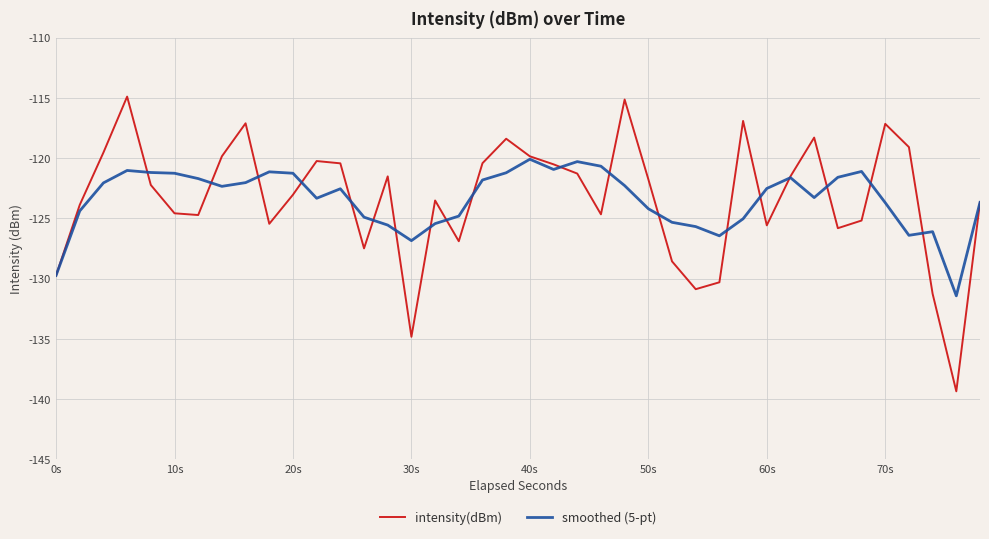

What are all the series names shown in the legend?

intensity(dBm), smoothed (5-pt)